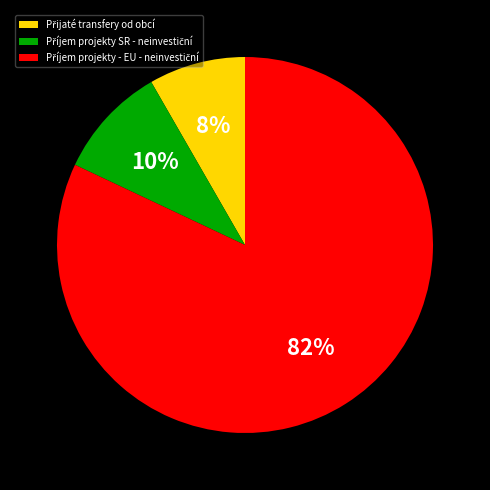

To the nearest percent, what is the average slice percentage?

33%